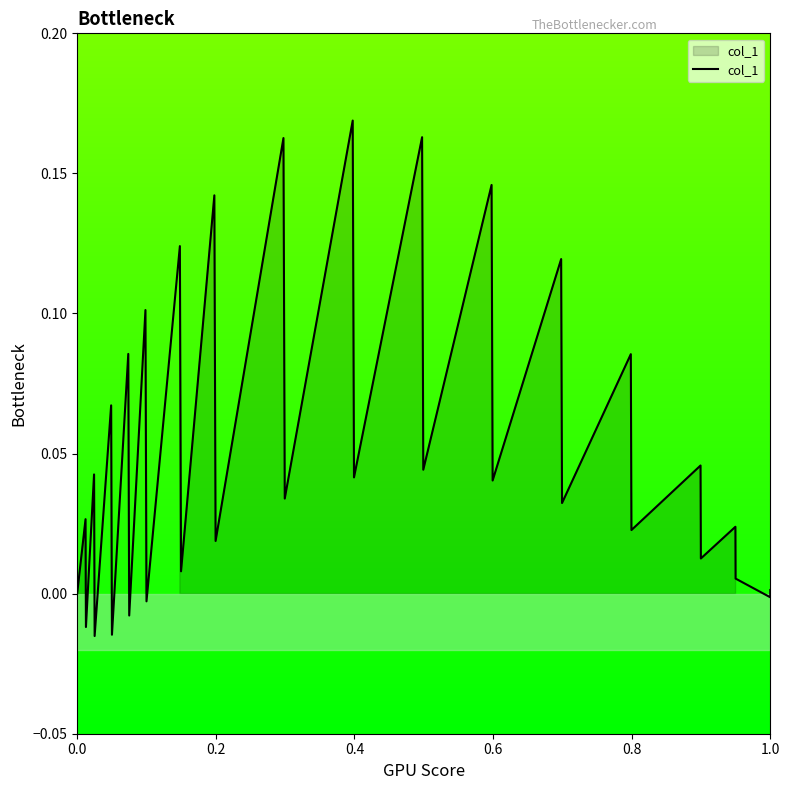

How many values are below 0?

6